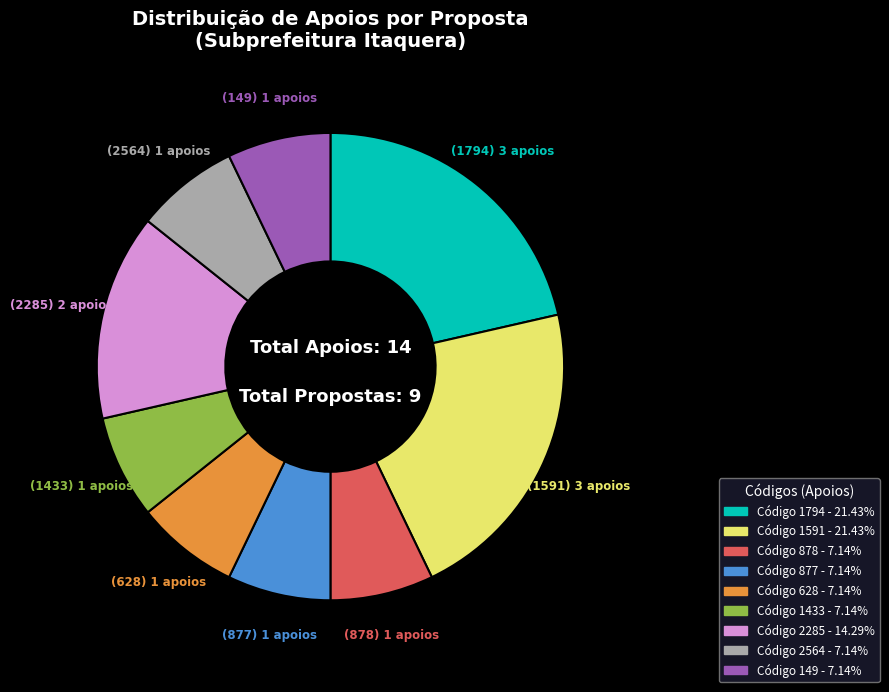

Does any single category account for the majority?

No